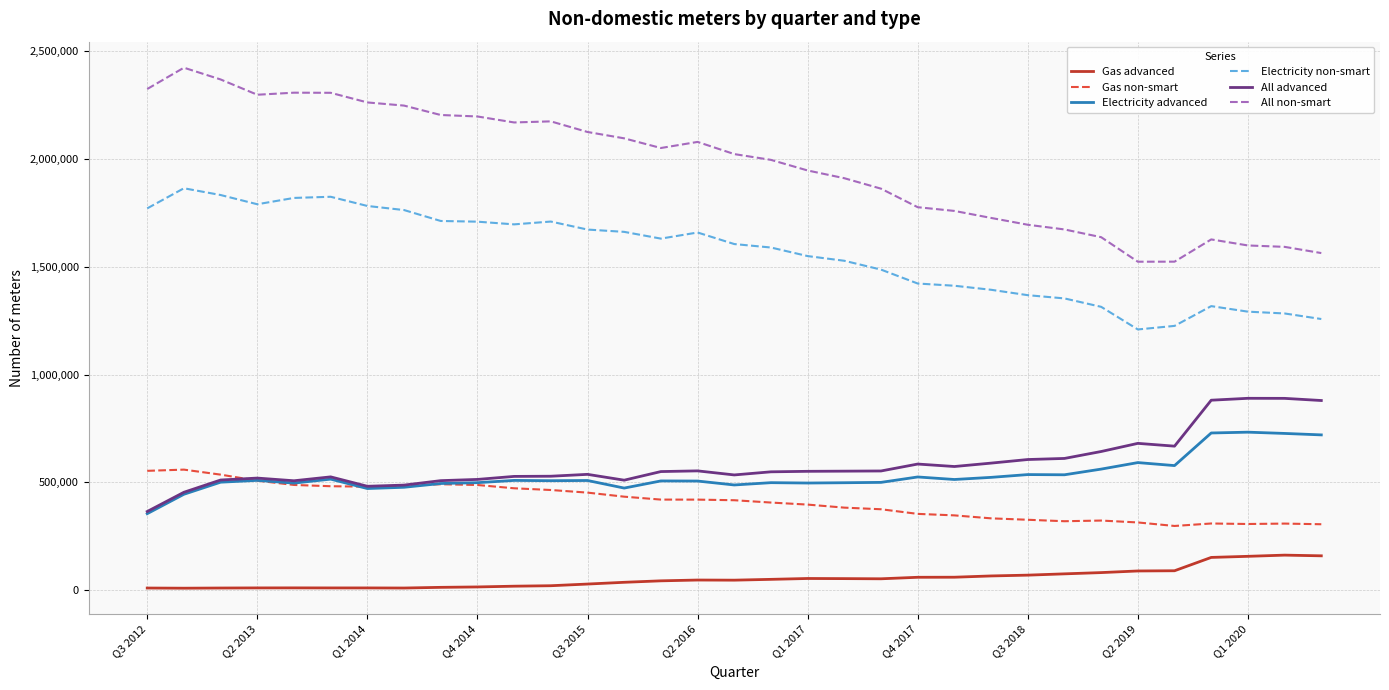

Which series has the largest total across all categories?

All non-smart